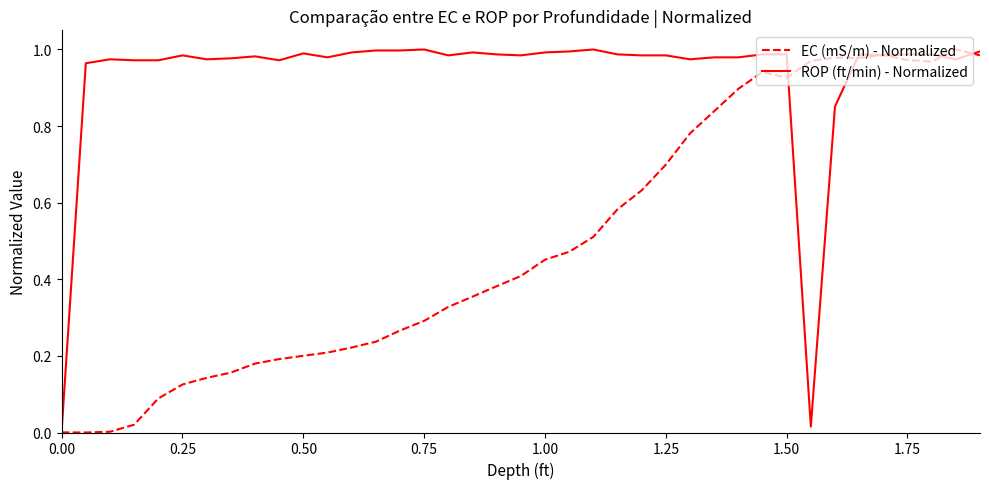

Rank the series by their average value, from lowest to highest.

EC (mS/m) - Normalized, ROP (ft/min) - Normalized